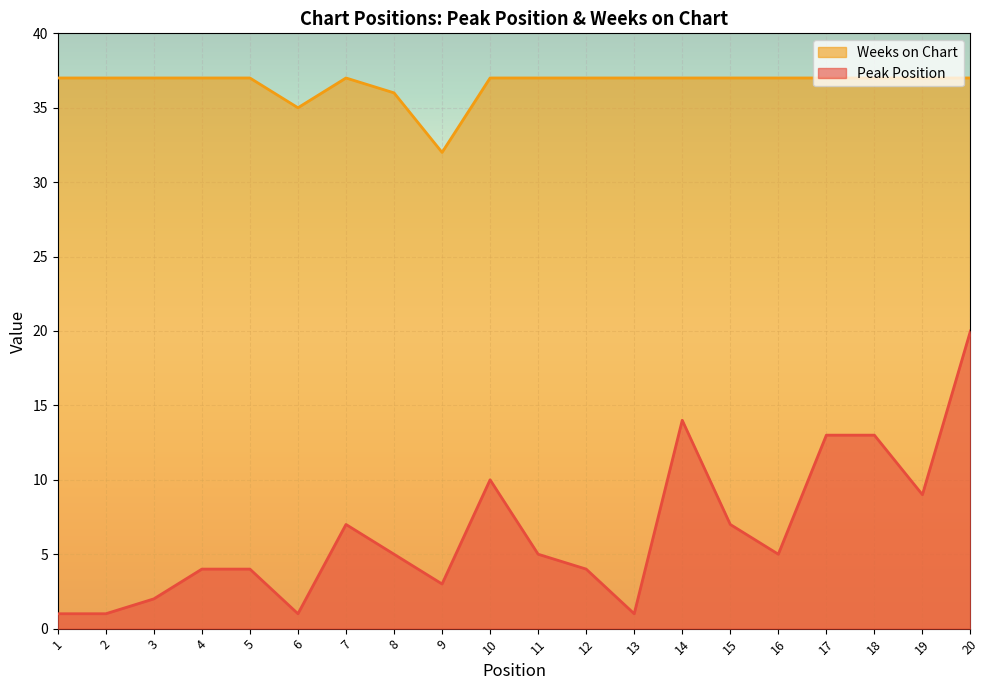

The Peak Position series shows 5 at 11. True or false?

True